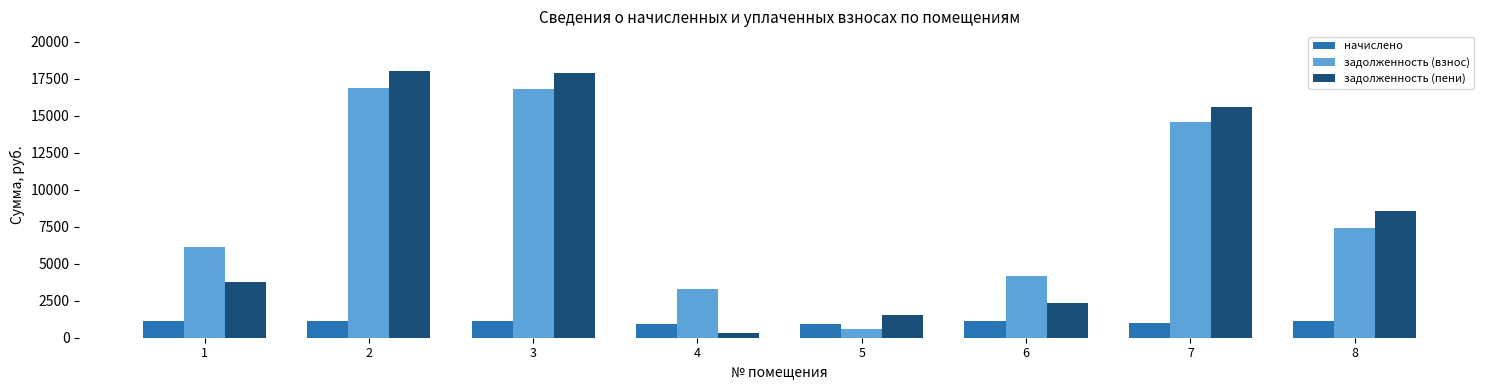

How many categories are shown in the chart?

8